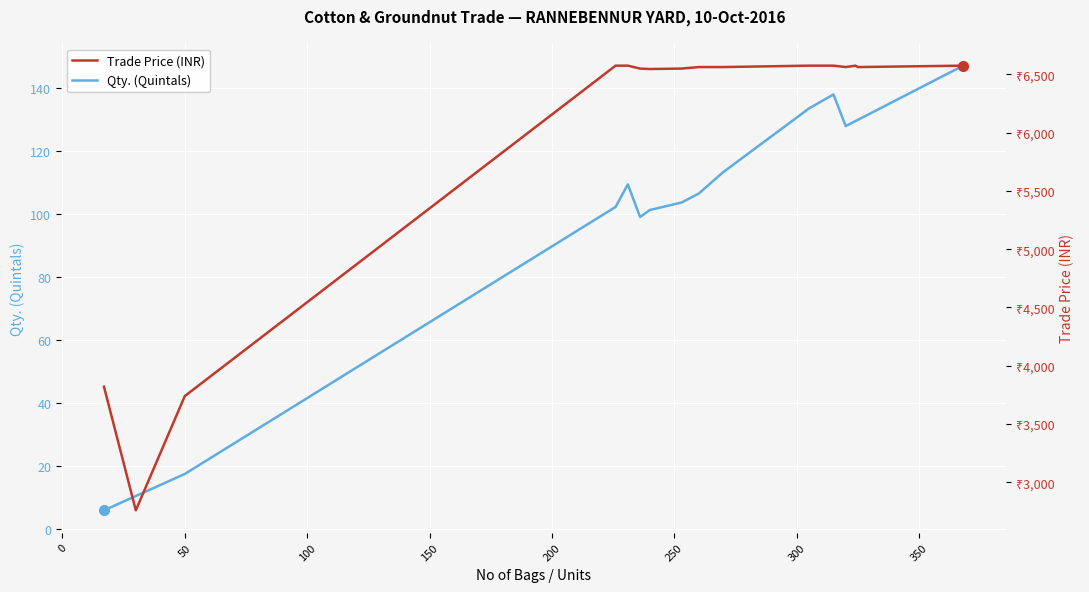

In Trade Price (INR), how many points are higher than both neighbors (excluding endpoints)?

1